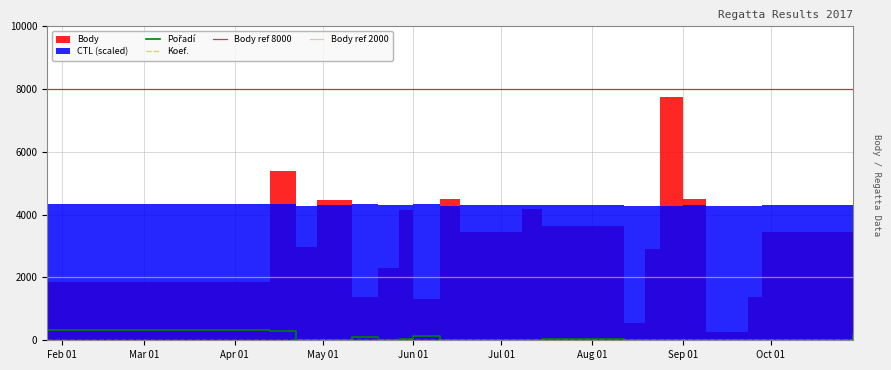

True or false: Koef. and Pořadí intersect in this chart.

False